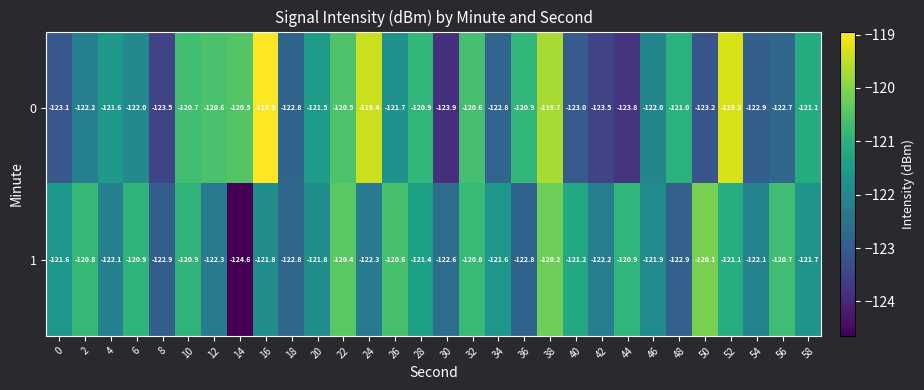

Is the value of 0 at 44 greater than the value of 1 at 40?

No